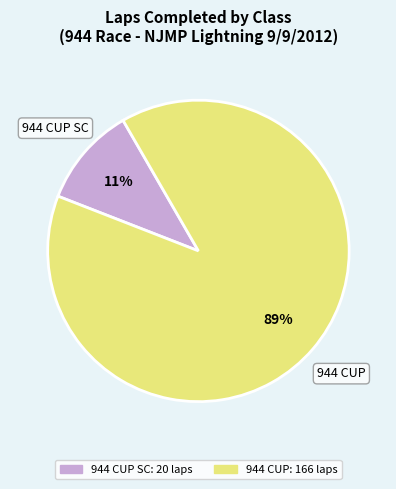

Is there a majority slice in this chart?

Yes